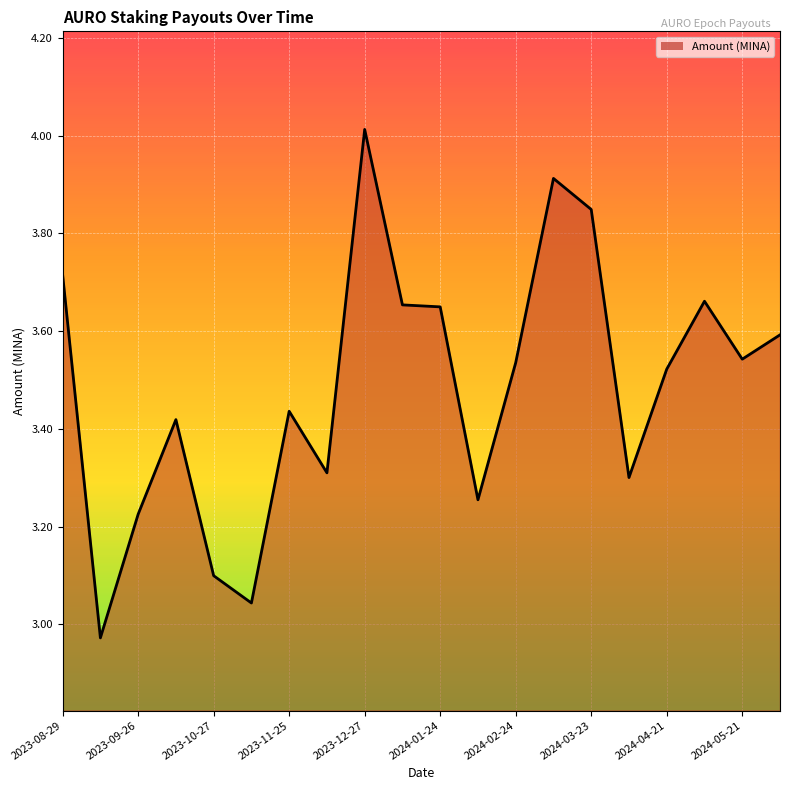

What is the greatest value displayed?

4.0